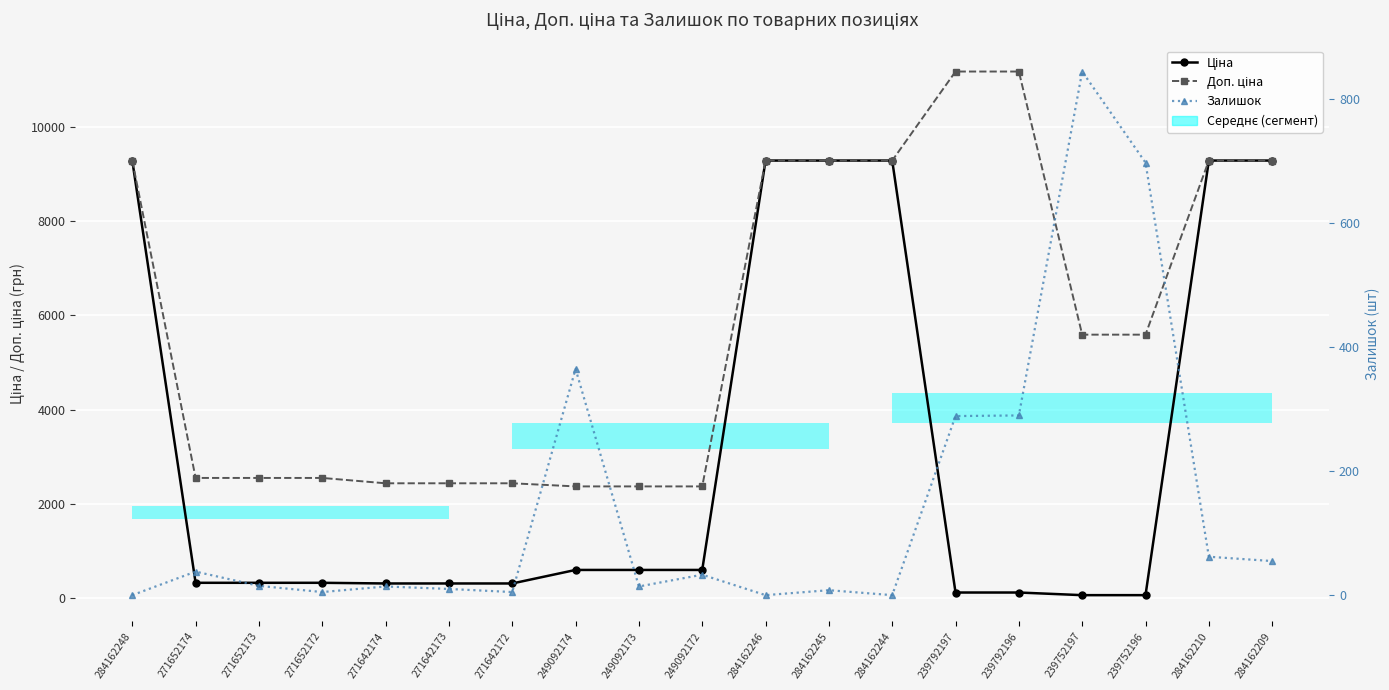

List the series in order of their overall mean, lowest first.

Залишок, Ціна, Доп. ціна